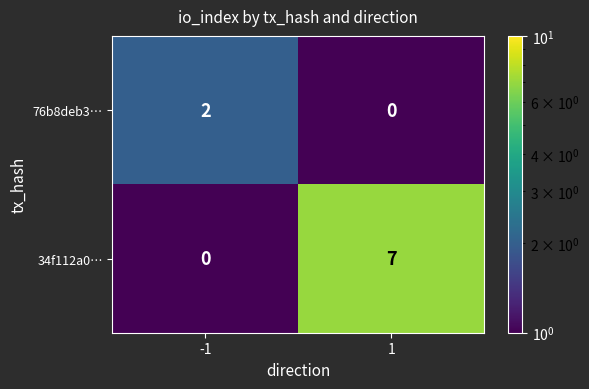

The 76b8deb3… series shows -1 at 1. True or false?

False